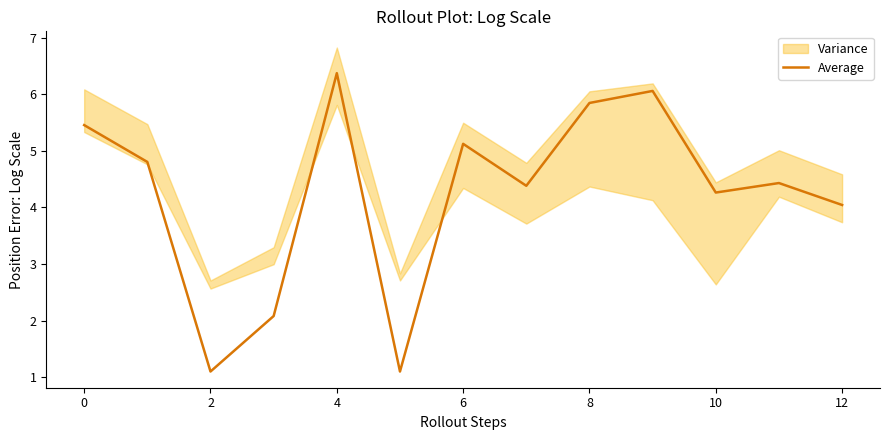

The value of Average at 8 is 5.8. True or false?

True